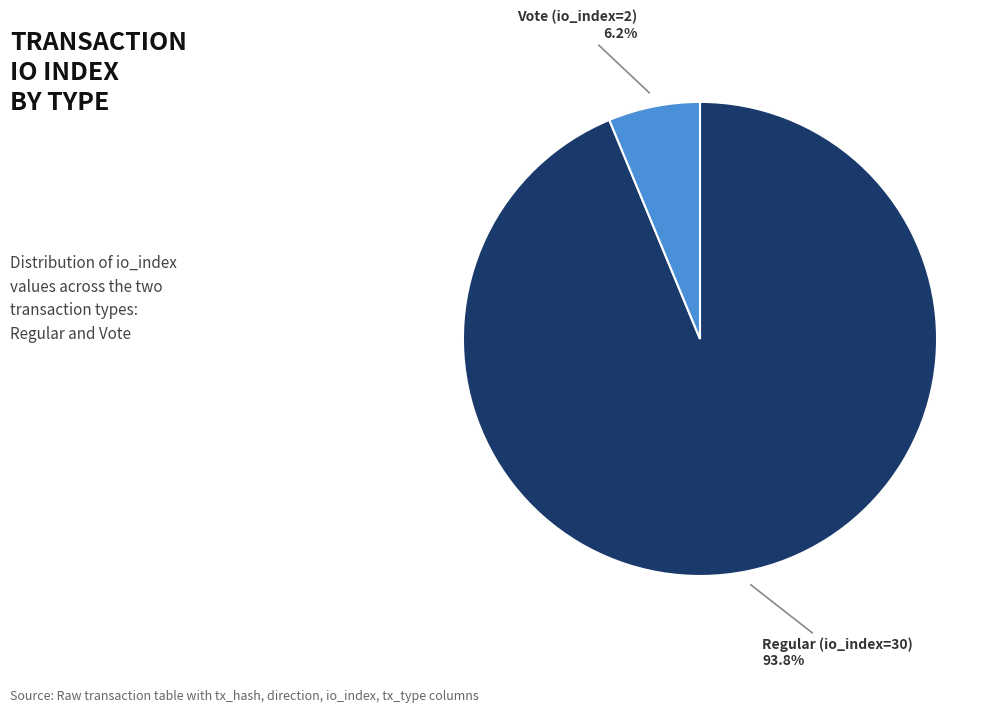

To the nearest percent, what is the average slice percentage?

50%